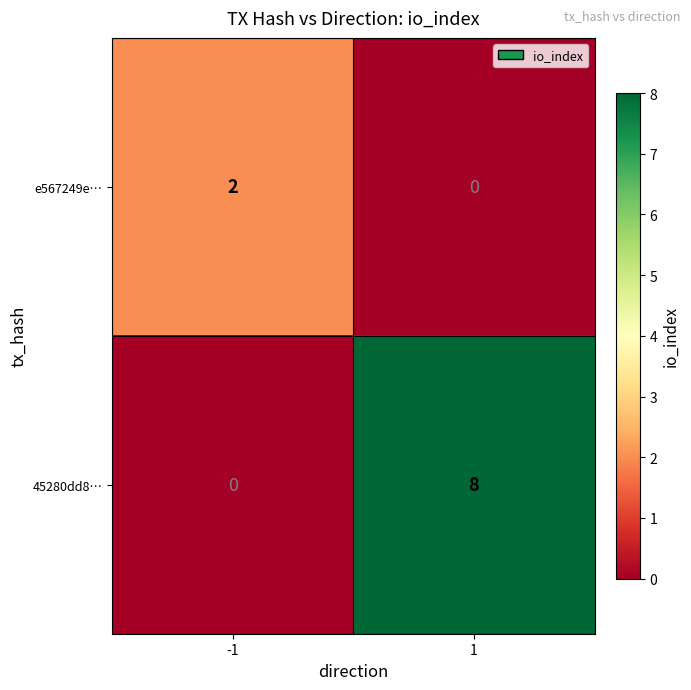

Which series has the largest total across all categories?

45280dd8…